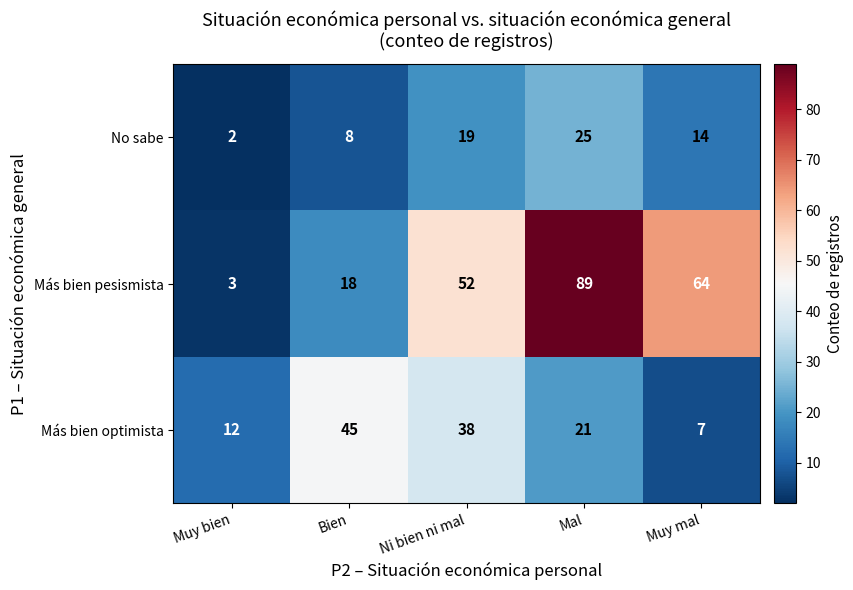

Which series has the largest range (max minus min)?

Más bien pesismista